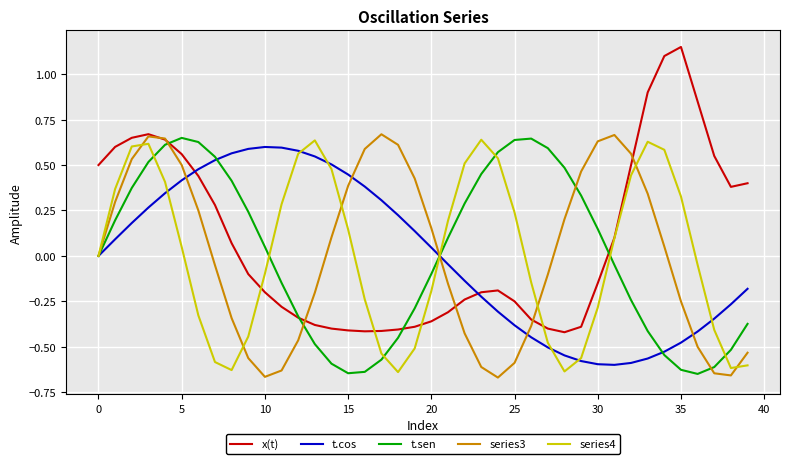

Which series has the largest total across all categories?

x(t)